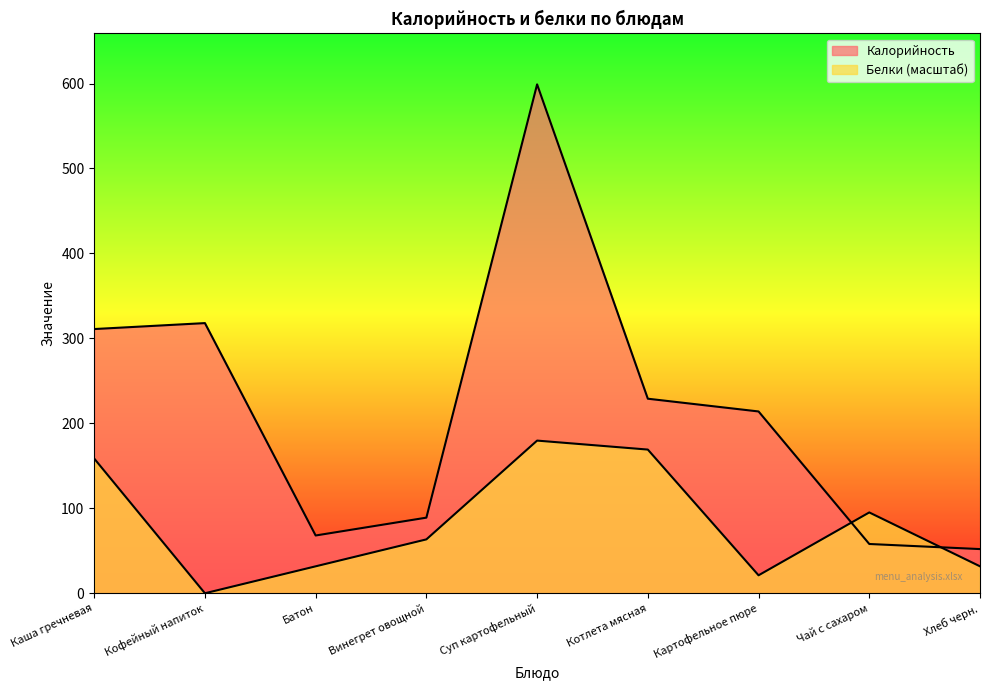

What are all the series names shown in the legend?

Калорийность, Белки